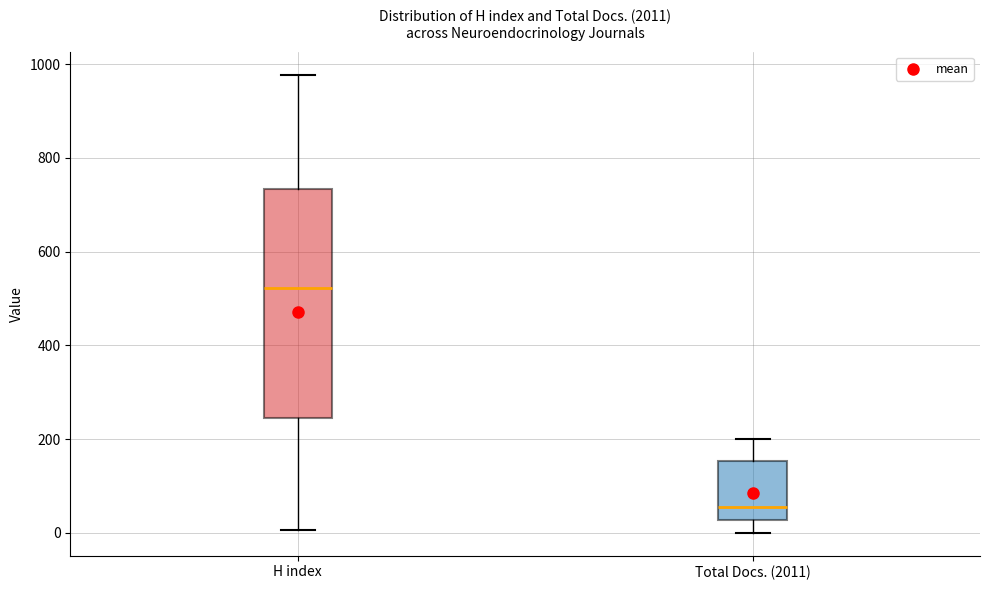

Reading left to right, transcribe this box plot: for each box, give where its median line is, the range the box spans, and where its two whiskers end, as read against the y-axis. The values are not printed on the chart, so give them approximately, as read against the axis.

H index: median 520, box 240 to 740, whiskers 0 to 980
Total Docs. (2011): median 60, box 20 to 160, whiskers 0 to 200